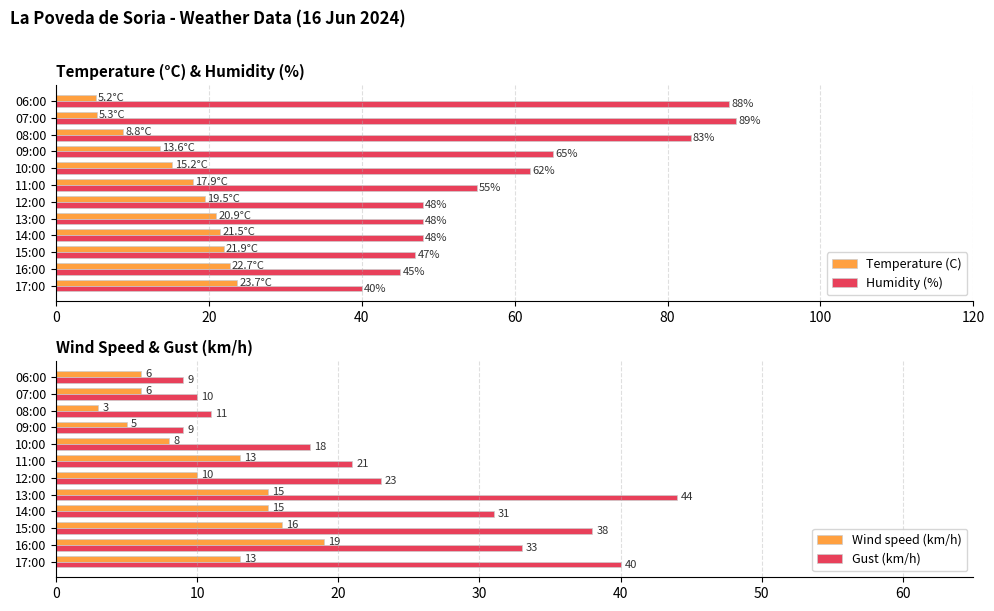

At which label does Humidity (%) reach its minimum?

17:00